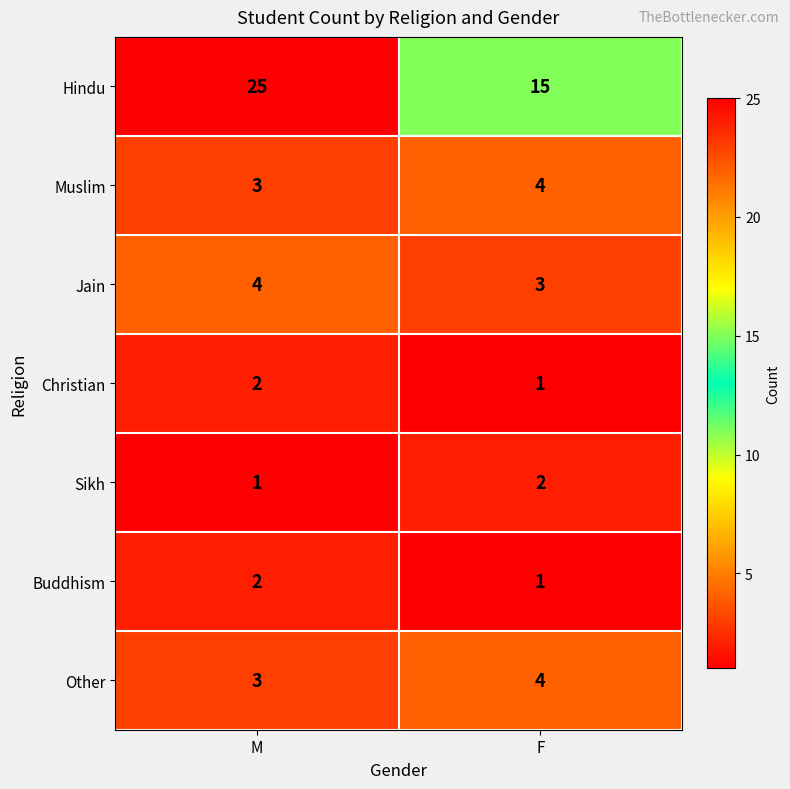

What is the lowest value of the Jain series?

3